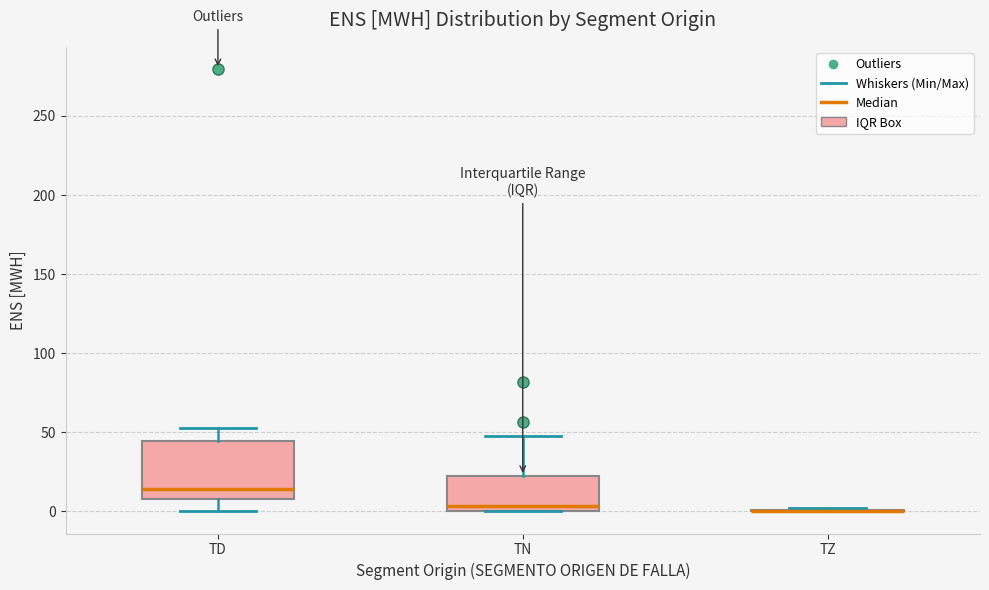

Reading left to right, read every box against the y-axis: the position of its median line, the range the box covers, and the ends of its whiskers. The values are not printed on the chart, so give them approximately, as read against the axis.

TD: median 15, box 10 to 45, whiskers 0 to 55
TN: median 5, box 0 to 25, whiskers 0 to 50
TZ: box collapsed to a line at 0, whiskers 0 to 0